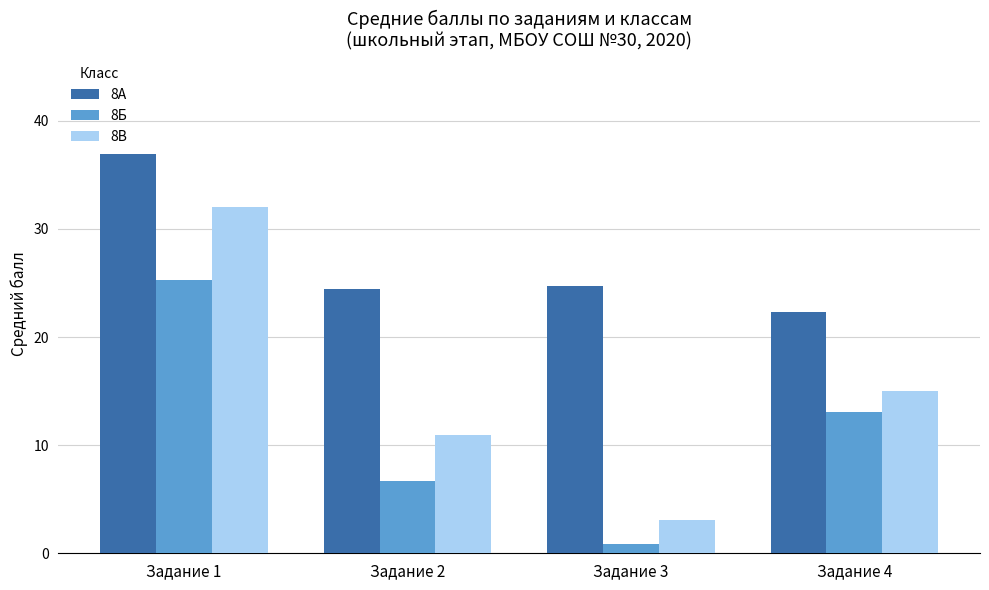

At Задание 3, list the series in order from largest to smallest.

8А, 8В, 8Б